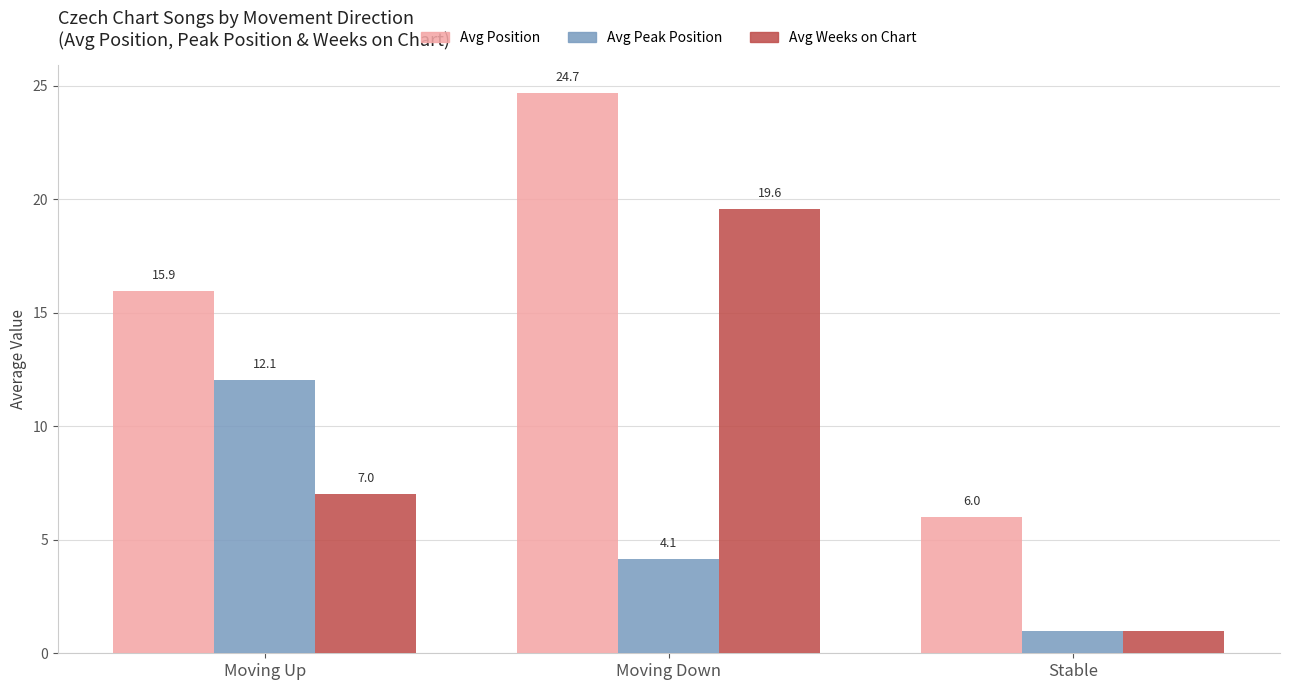

What is the sum of the Avg Peak Position values at Moving Up and Moving Down?

16.2